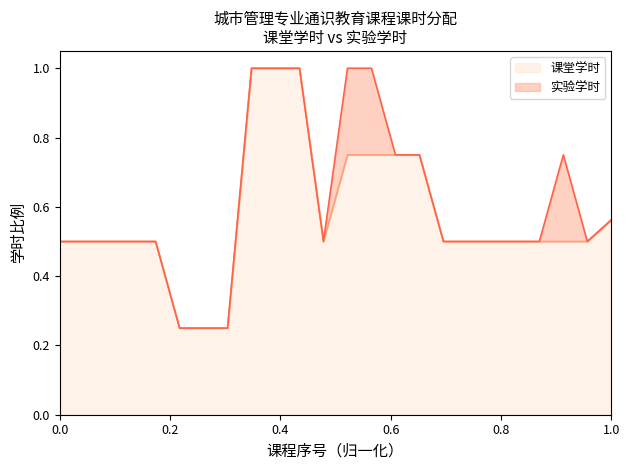

How many lines are shown in the chart?

2